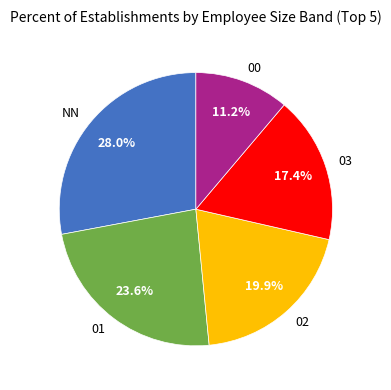

Count the number of slices in the pie.

5